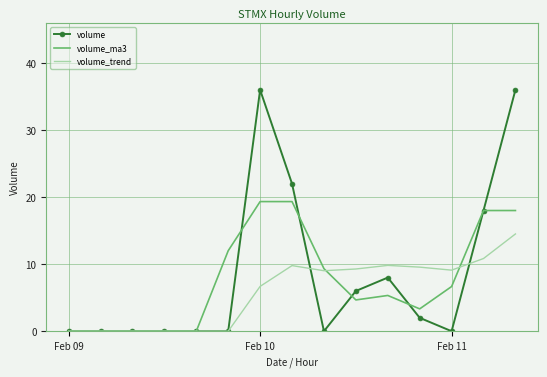

What is the difference between the maximum and second lowest values in the volume series?

36.0